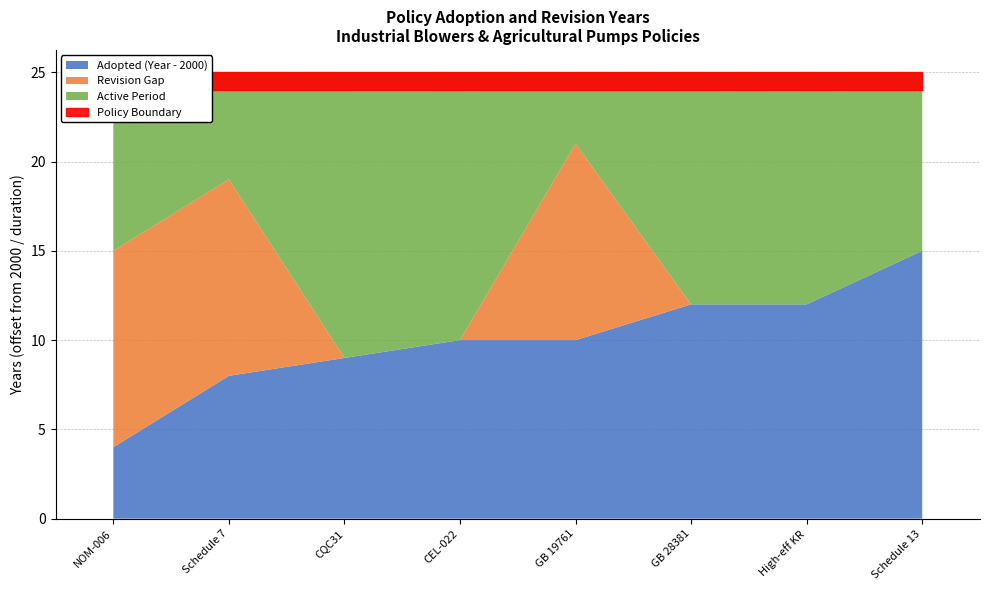

Is it true that Adopted equals 529 at 2008?

False